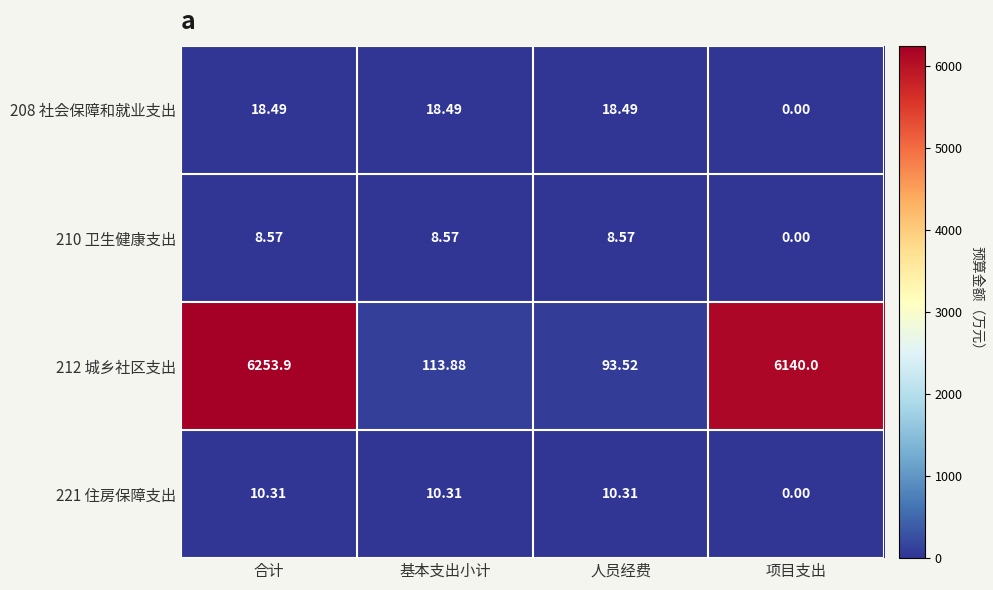

Which category has the lowest value in the 212 城乡社区支出 series?

人员经费